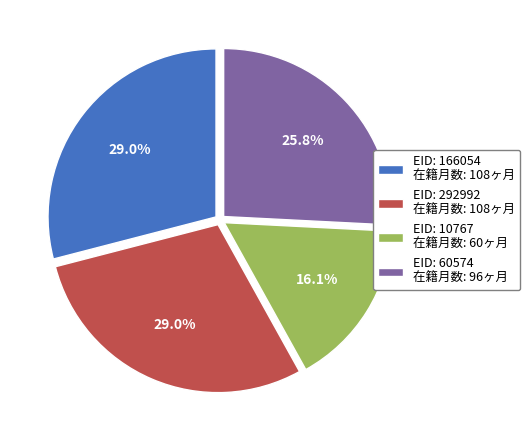

What portion of the pie excludes EID: 60574 在籍月数: 96ヶ月?

74.2%